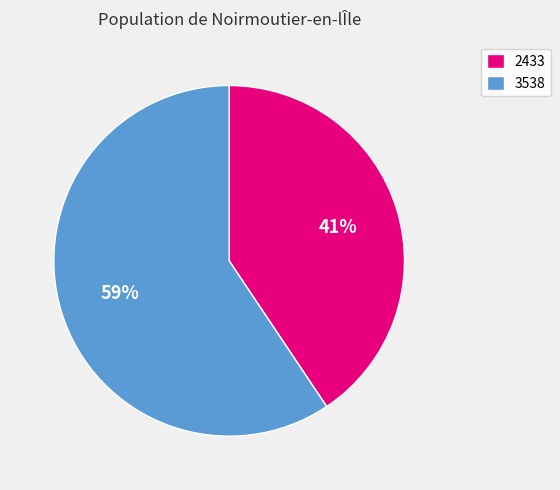

Approximately how many times larger is the value at 2433 compared to 3538?

0.7